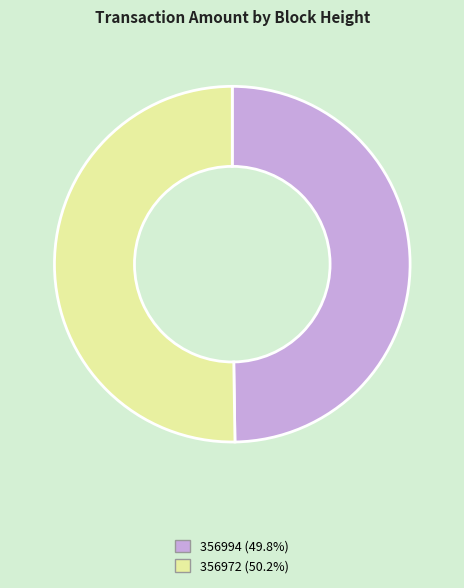

What is the ratio of the value at 356972 to the value at 356994?

1.0